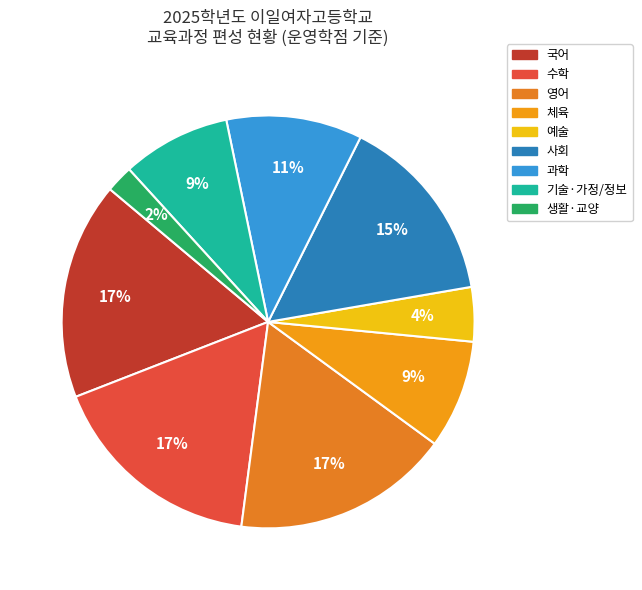

Does any single category account for the majority?

No